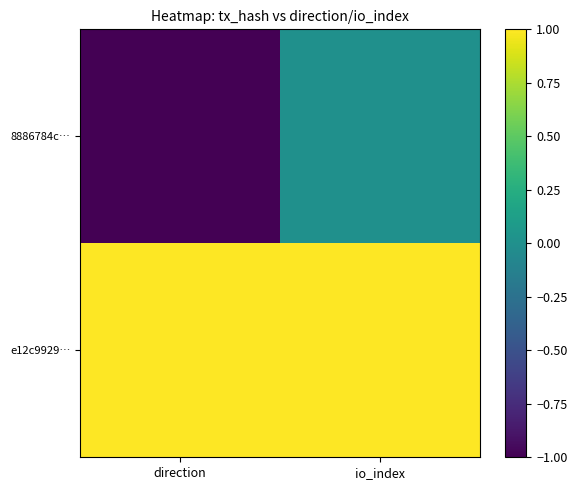

Reading left to right, transcribe all the data shown in this chart.

8886784c…: direction=-1	io_index=0
e12c9929…: direction=1	io_index=1